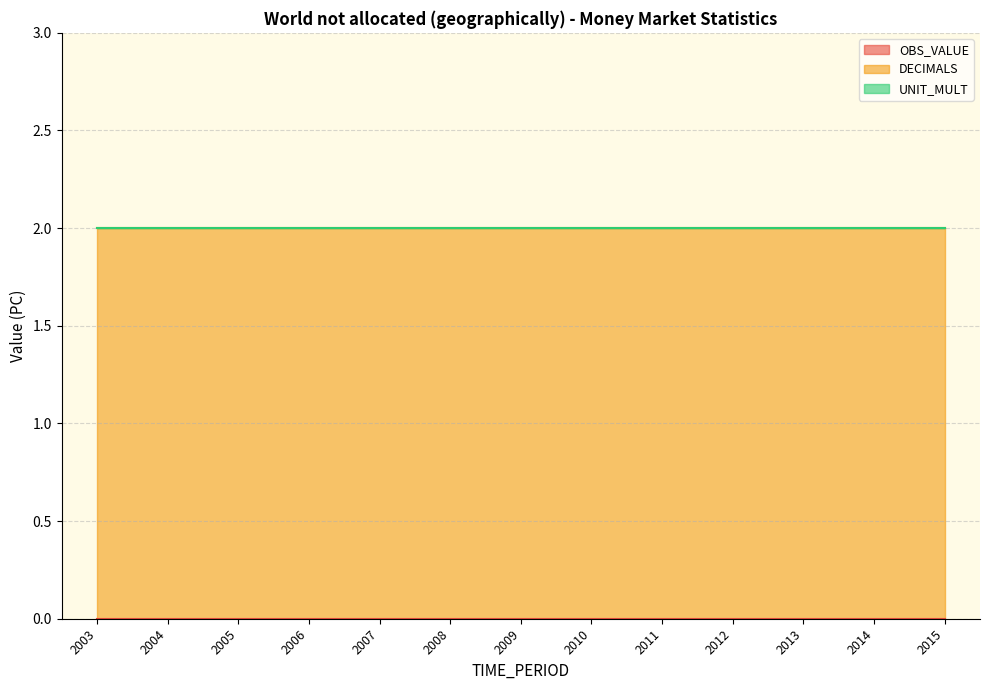

Which label corresponds to the largest value in the chart?

2003